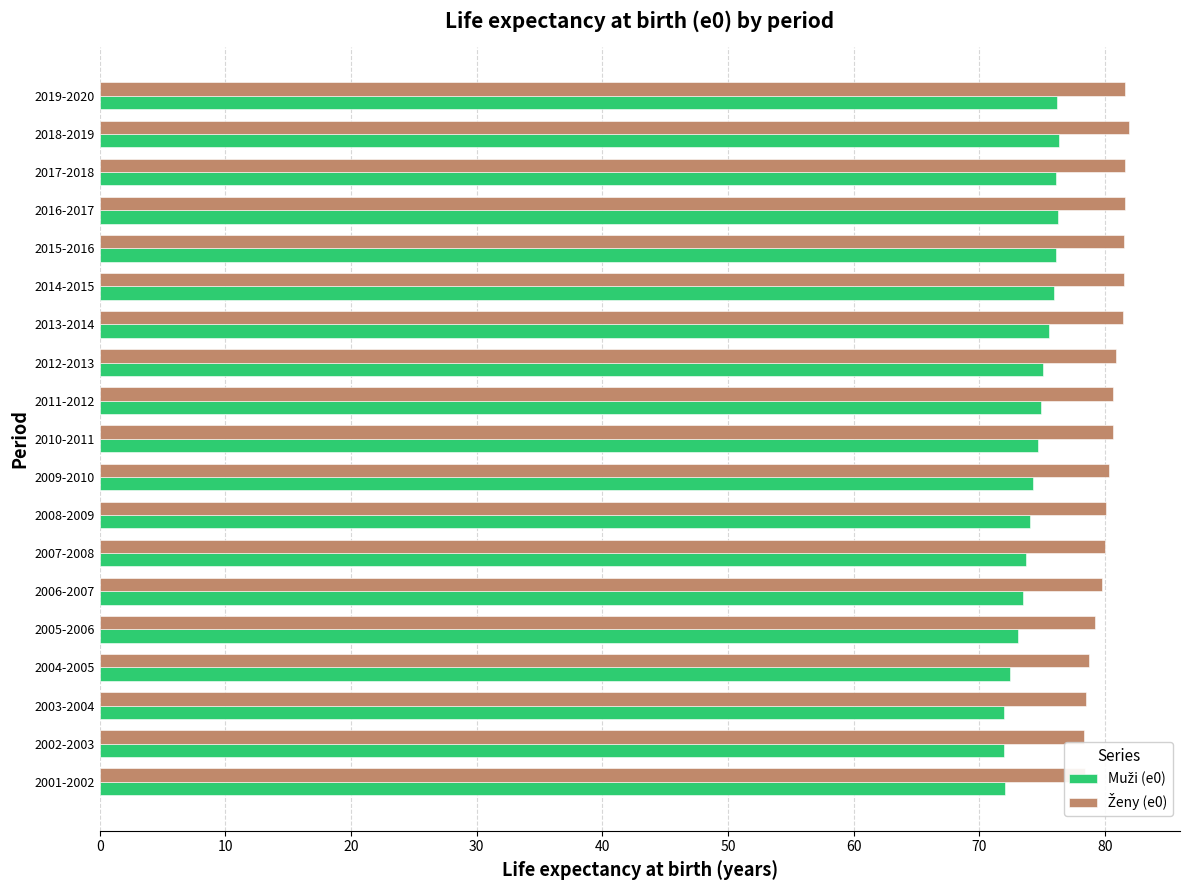

What is the minimum value shown in the chart?

71.9